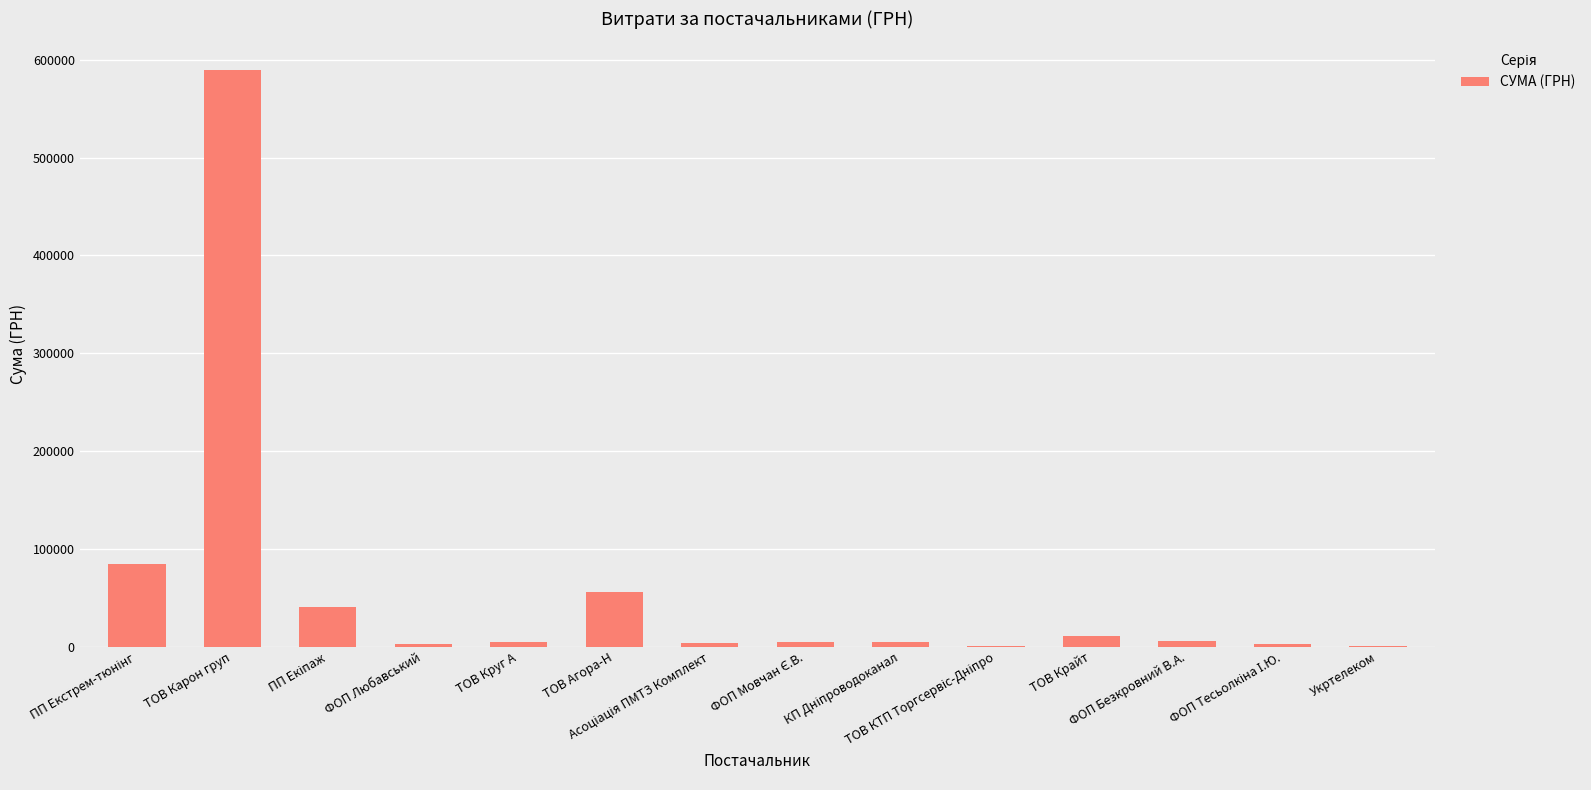

What is the maximum value shown in the chart?

589293.8